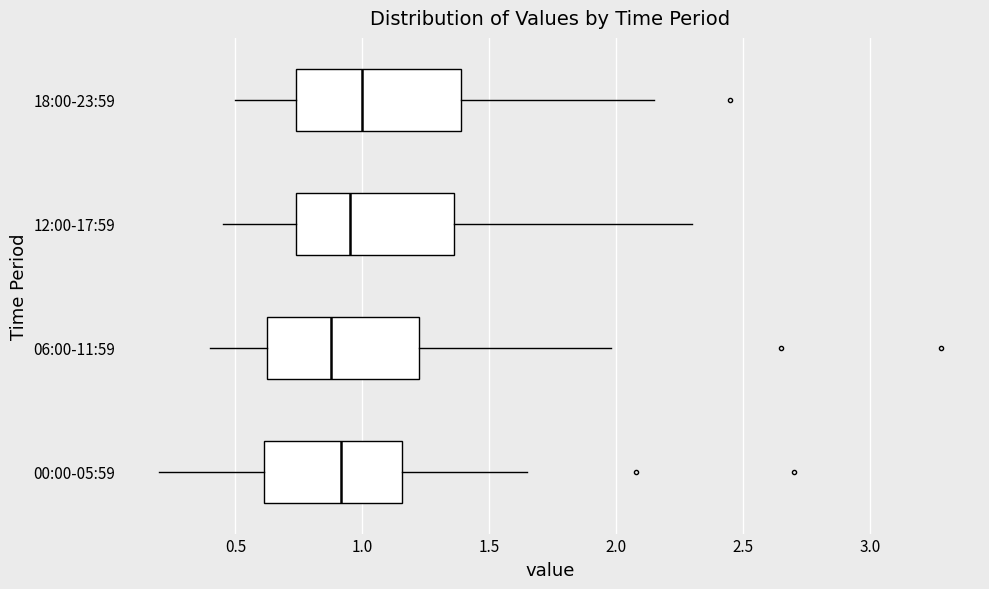

Which box's median line is the furthest to the right?

18:00-23:59